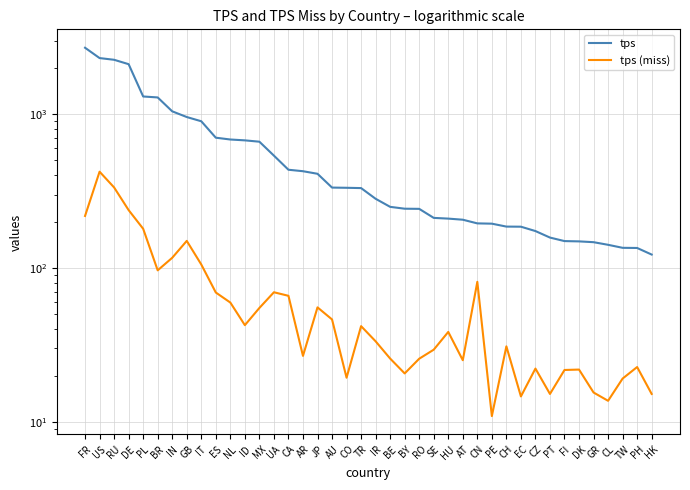

Does the chart have visible grid lines?

Yes